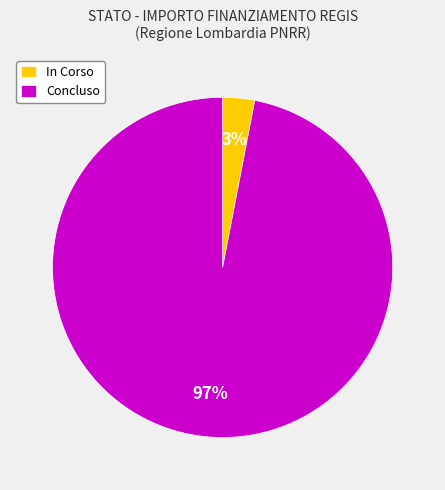

What percentage is the Concluso slice, to the nearest percent?

97%